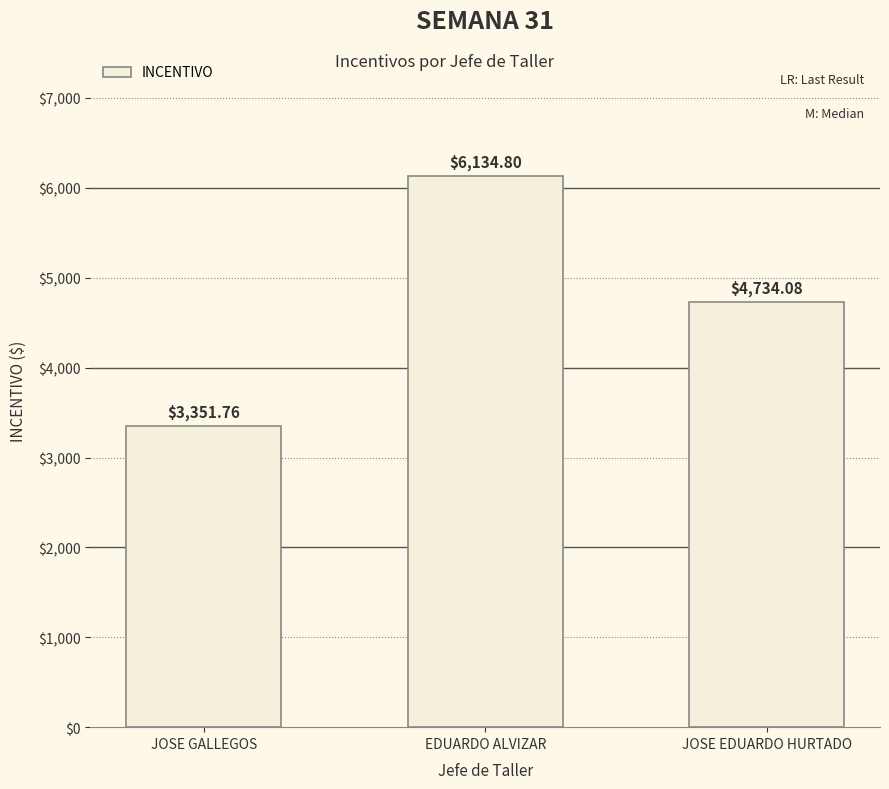

Rank the categories by value from lowest to highest.

JOSE GALLEGOS, JOSE EDUARDO HURTADO, EDUARDO ALVIZAR